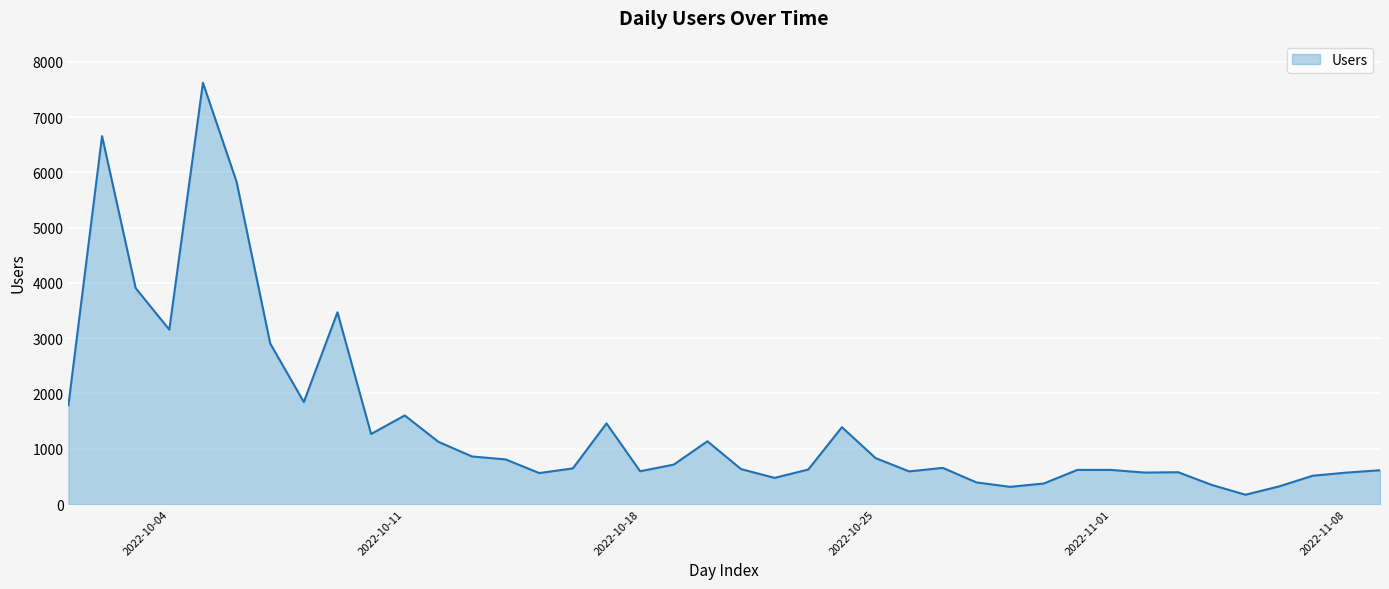

What is the smallest value displayed?

168